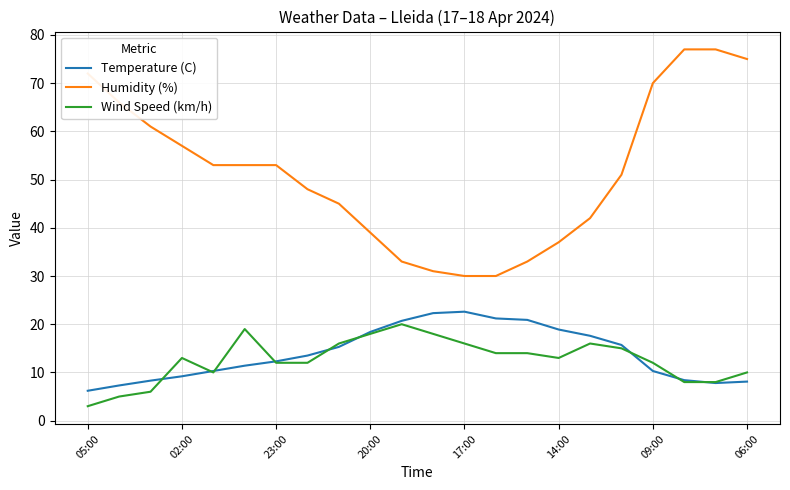

What is the highest value of the Humidity (%) series?

77.0